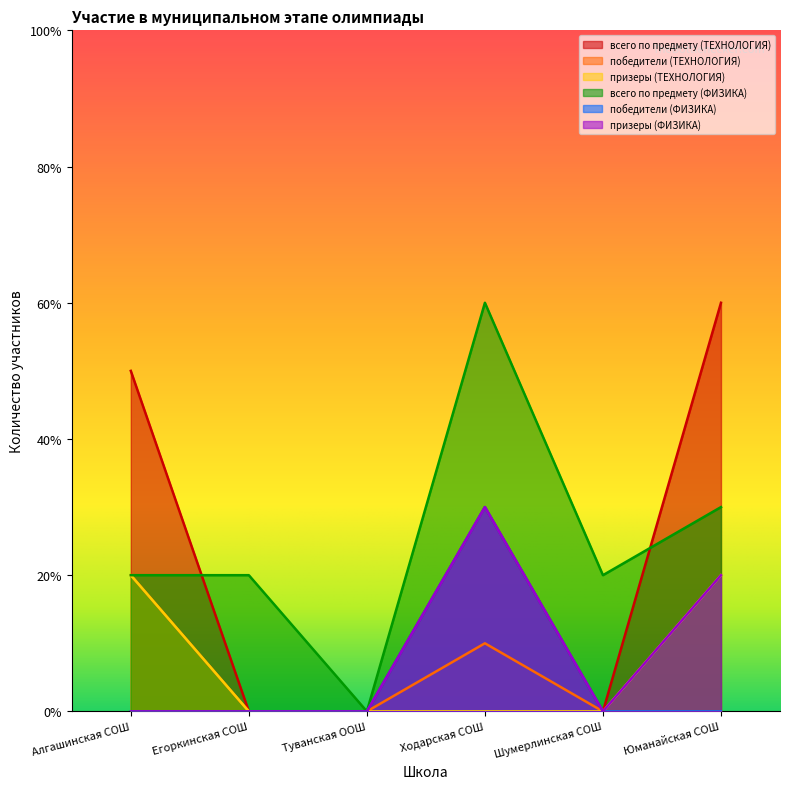

What are all the series names shown in the legend?

всего по предмету (ТЕХНОЛОГИЯ), победители (ТЕХНОЛОГИЯ), призеры (ТЕХНОЛОГИЯ), всего по предмету (ФИЗИКА), победители (ФИЗИКА), призеры (ФИЗИКА)